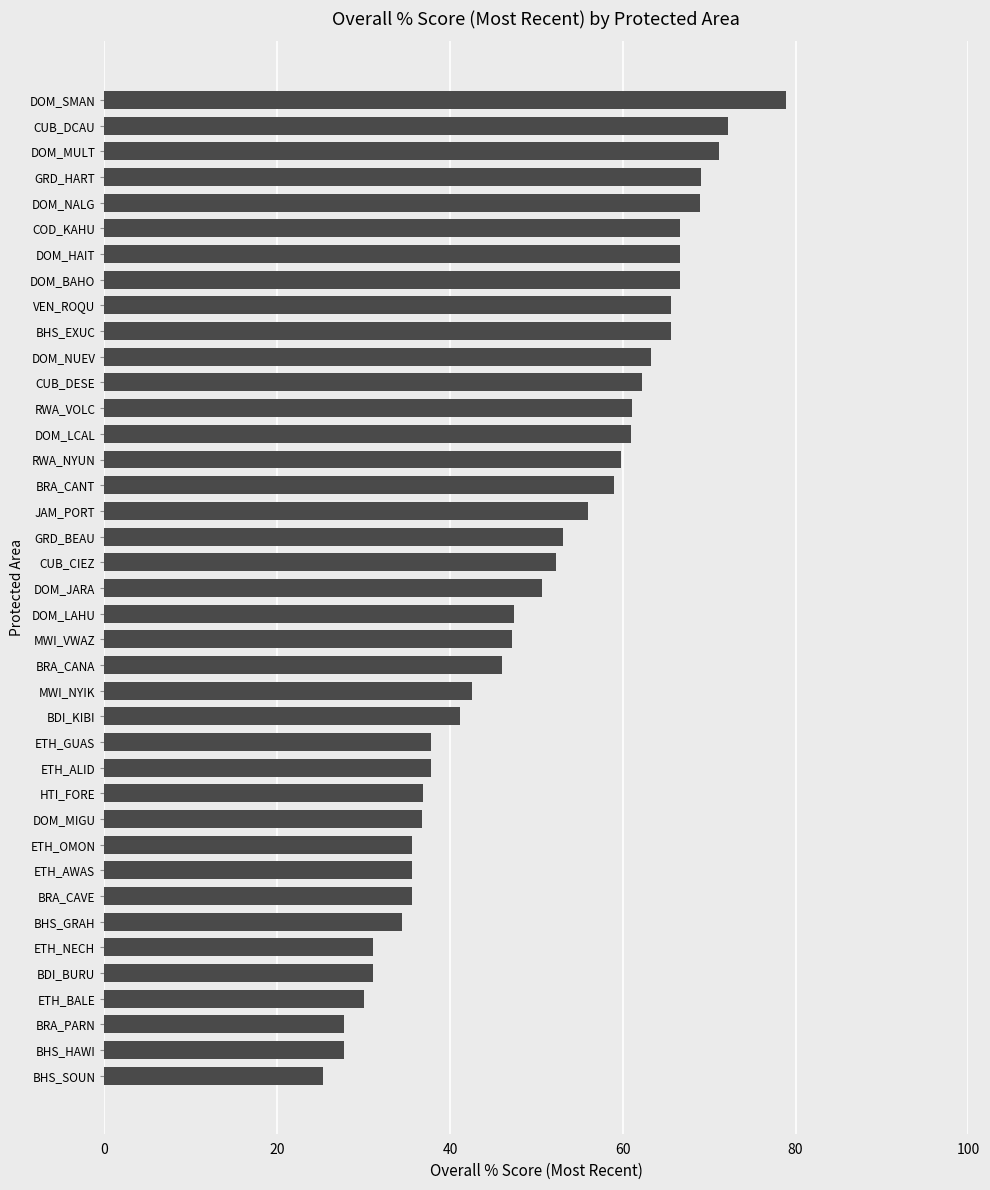

What value does the data have at BHS_HAWI?

27.8